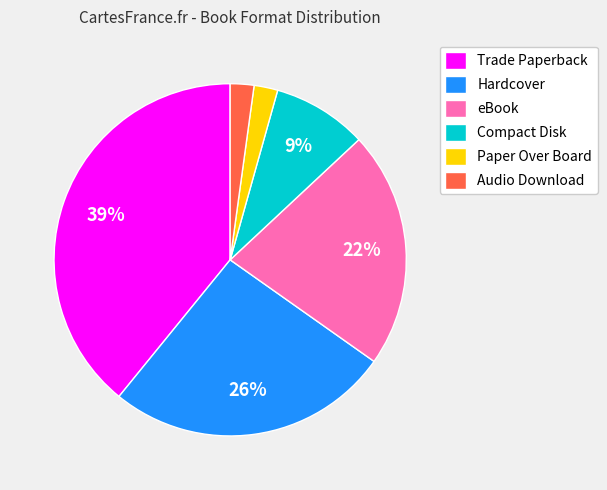

Which category has the biggest portion of the pie?

Trade Paperback